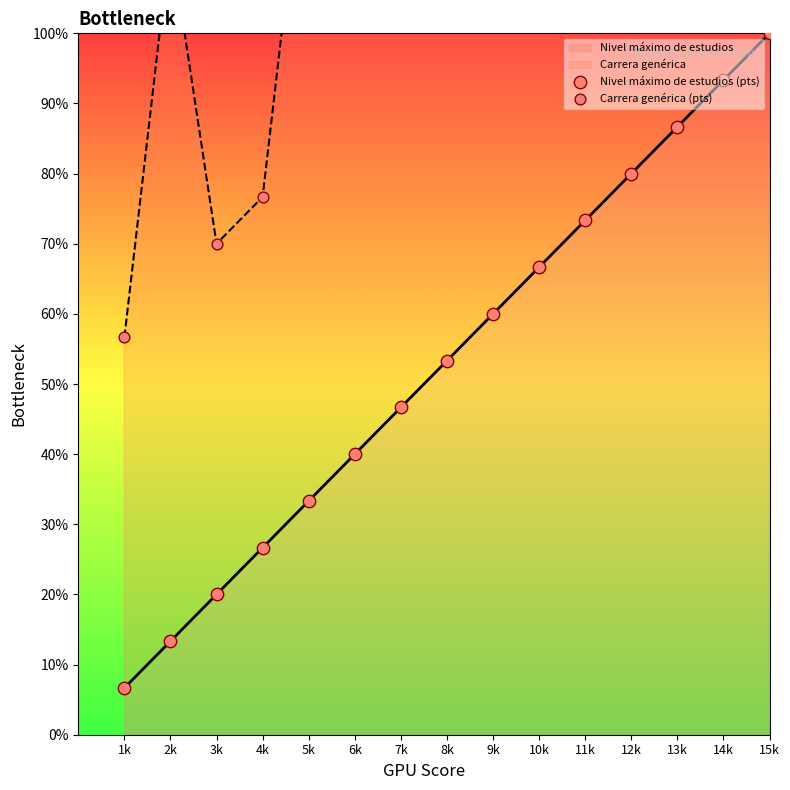

At which category is the sum across all series the highest?

15k